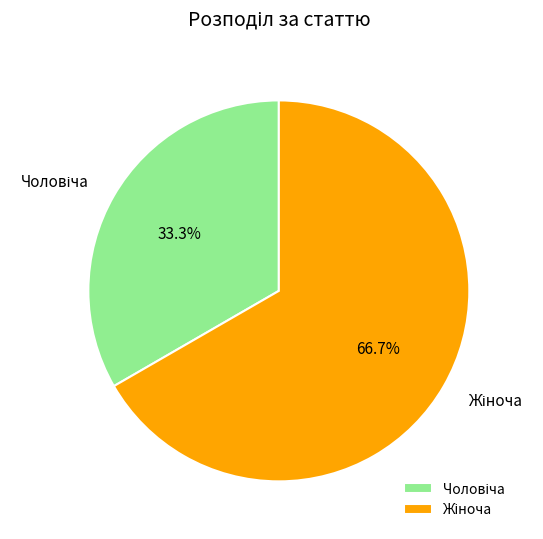

Does any single category account for the majority?

Yes